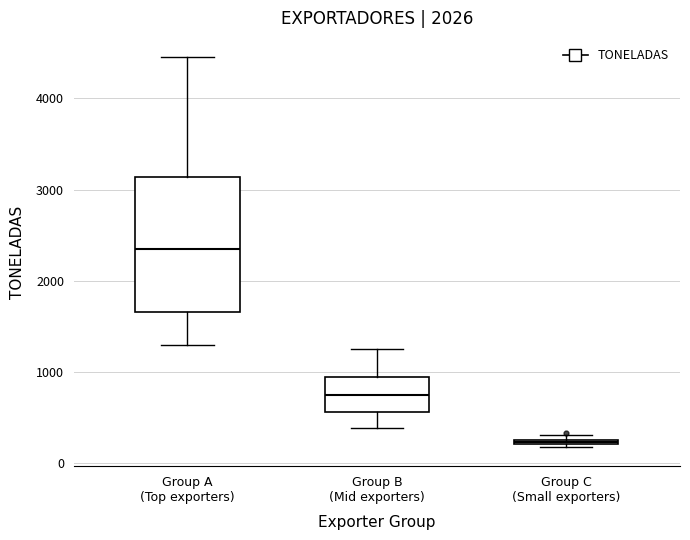

Which box's median line is the highest?

Group A (Top exporters)